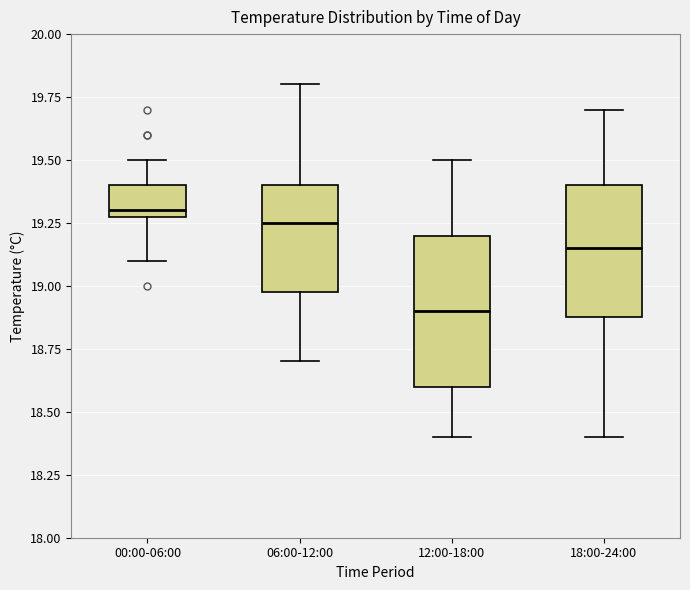

Which box is the tallest, from its lower edge to its upper edge?

12:00-18:00